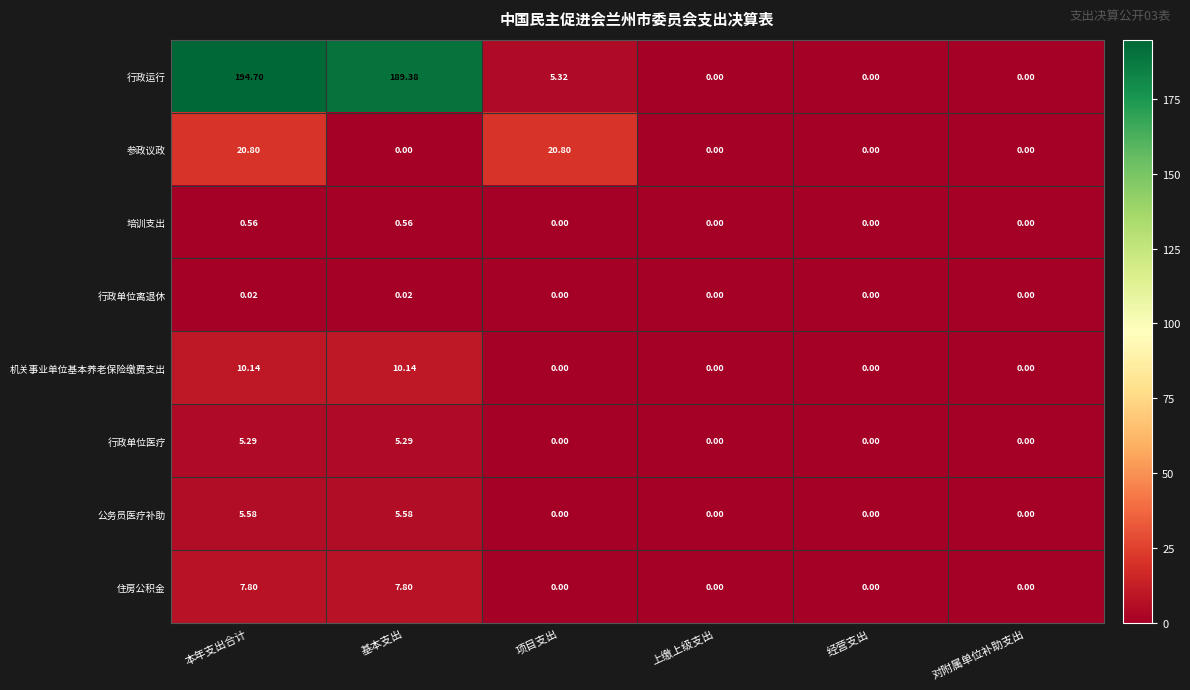

At how many categories does at least one series exceed 95?

2